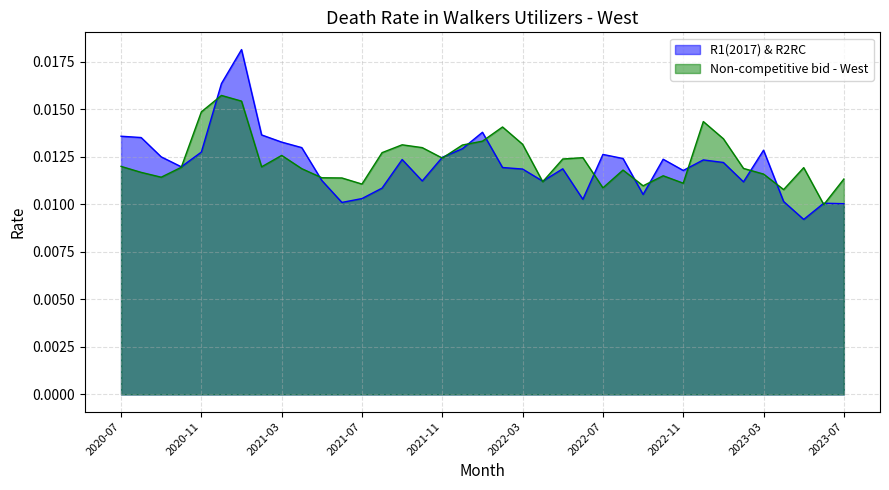

After their last crossing, which series has the higher values: R1(2017) & R2RC or Non-competitive bid - West?

Non-competitive bid - West